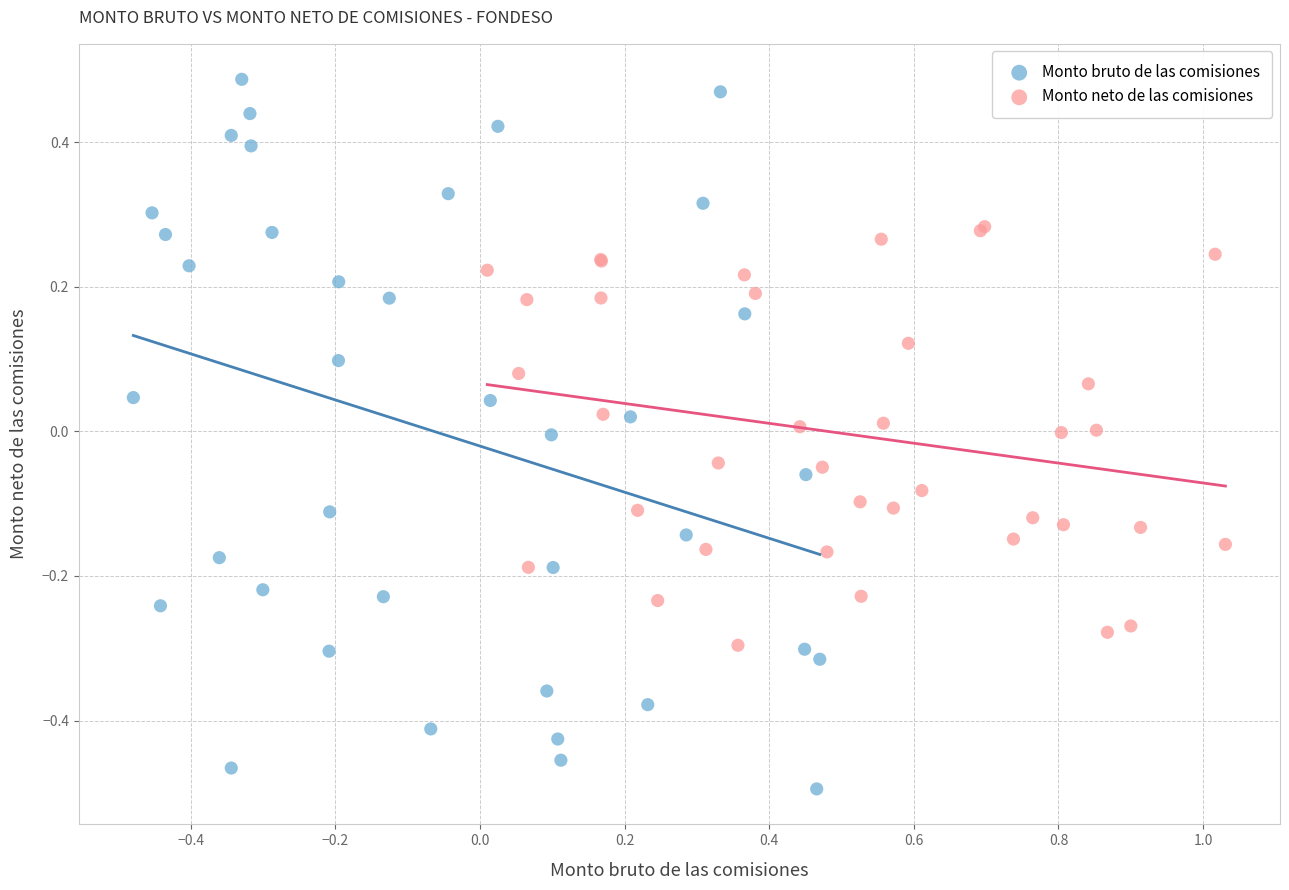

Which series contains the lowest Y value?

Monto bruto de las comisiones